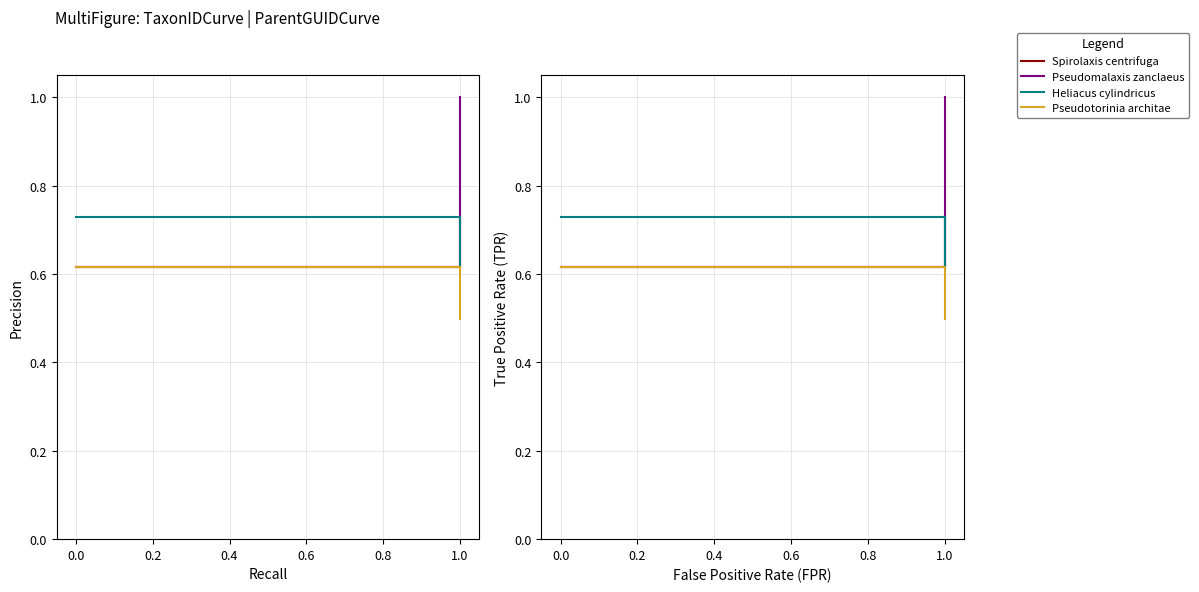

Which category has the highest value in the Spirolaxis centrifuga series?

1.0